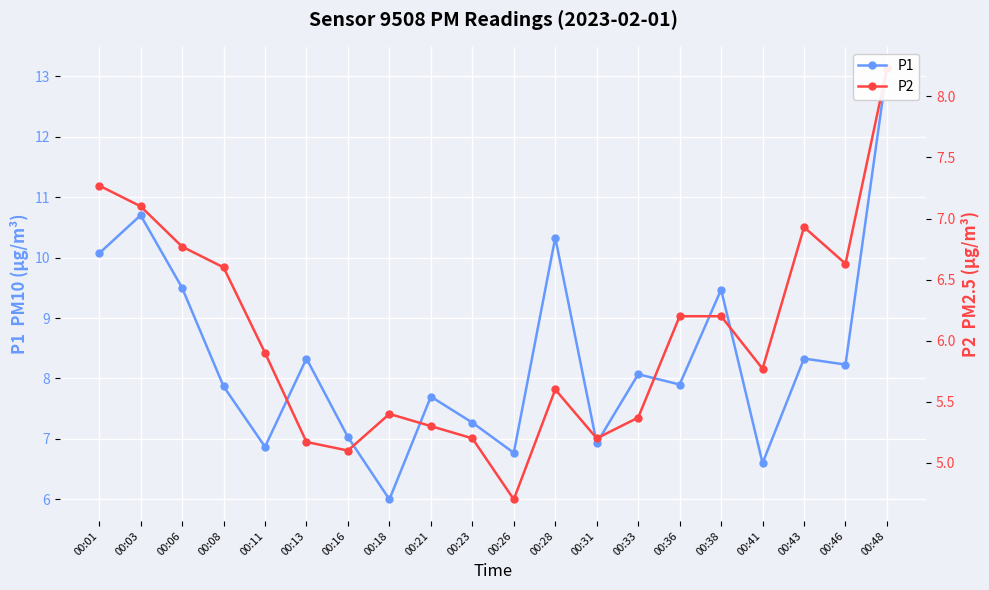

Reading left to right, extract all data points from this chart.

P1: 00:01=10.1	00:03=10.7	00:06=9.5	00:08=7.9	00:11=6.9	00:13=8.3	00:16=7.0	00:18=6.0	00:21=7.7	00:23=7.3	00:26=6.8	00:28=10.3	00:31=6.9	00:33=8.1	00:36=7.9	00:38=9.5	00:41=6.6	00:43=8.3	00:46=8.2	00:48=13.1
P2: 00:01=7.3	00:03=7.1	00:06=6.8	00:08=6.6	00:11=5.9	00:13=5.2	00:16=5.1	00:18=5.4	00:21=5.3	00:23=5.2	00:26=4.7	00:28=5.6	00:31=5.2	00:33=5.4	00:36=6.2	00:38=6.2	00:41=5.8	00:43=6.9	00:46=6.6	00:48=8.2